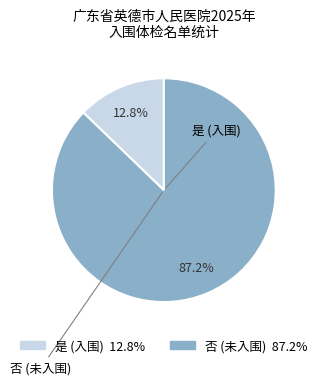

How many slices are in this pie chart?

2